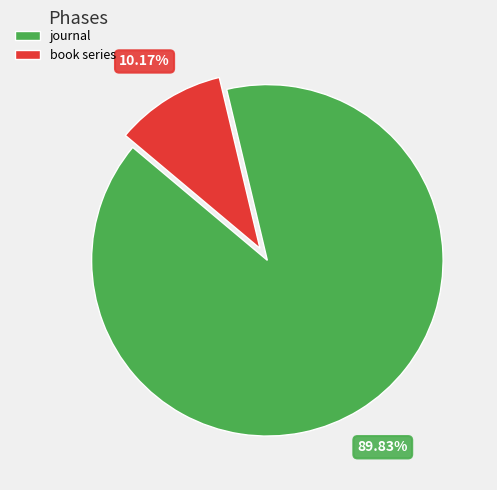

Combined, what portion of the pie is book series and journal?

100.0%